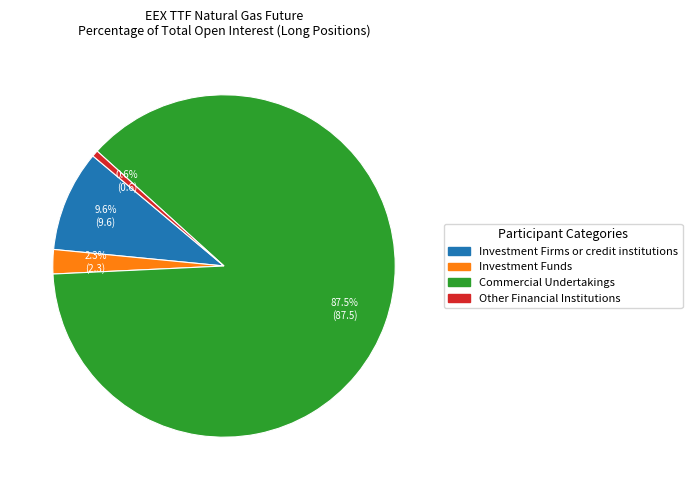

Does Investment Firms or credit institutions account for over 50% of the chart?

No